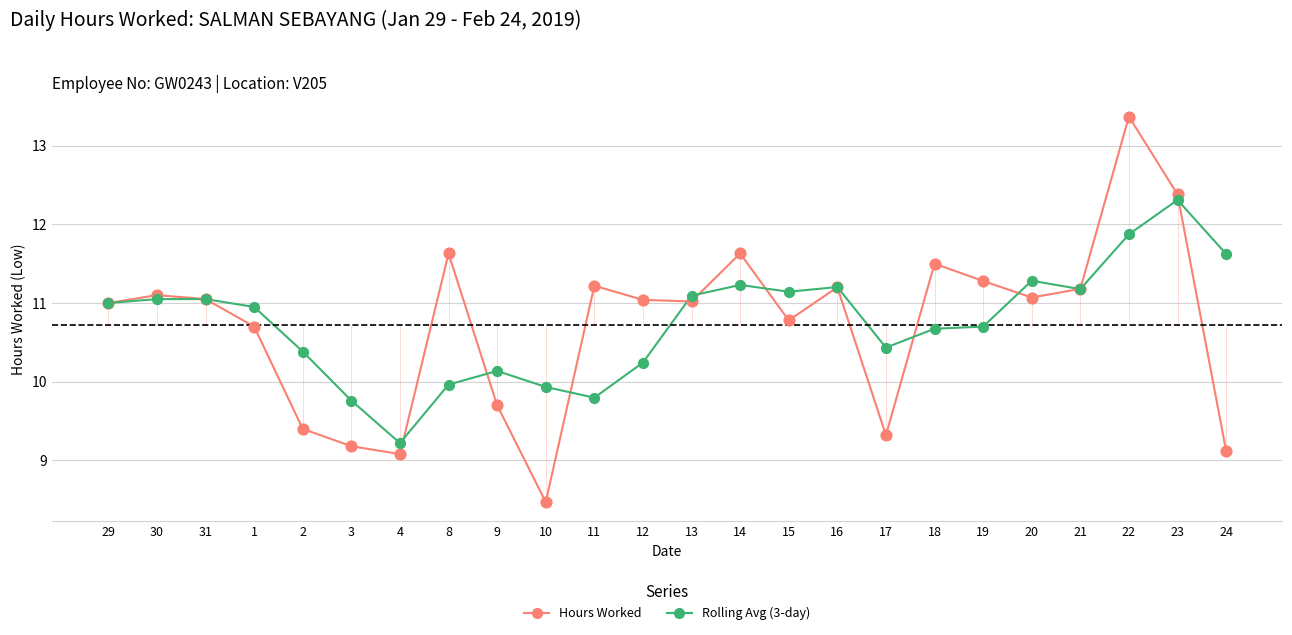

Between 3 and 18, which series saw the biggest shift?

Hours Worked